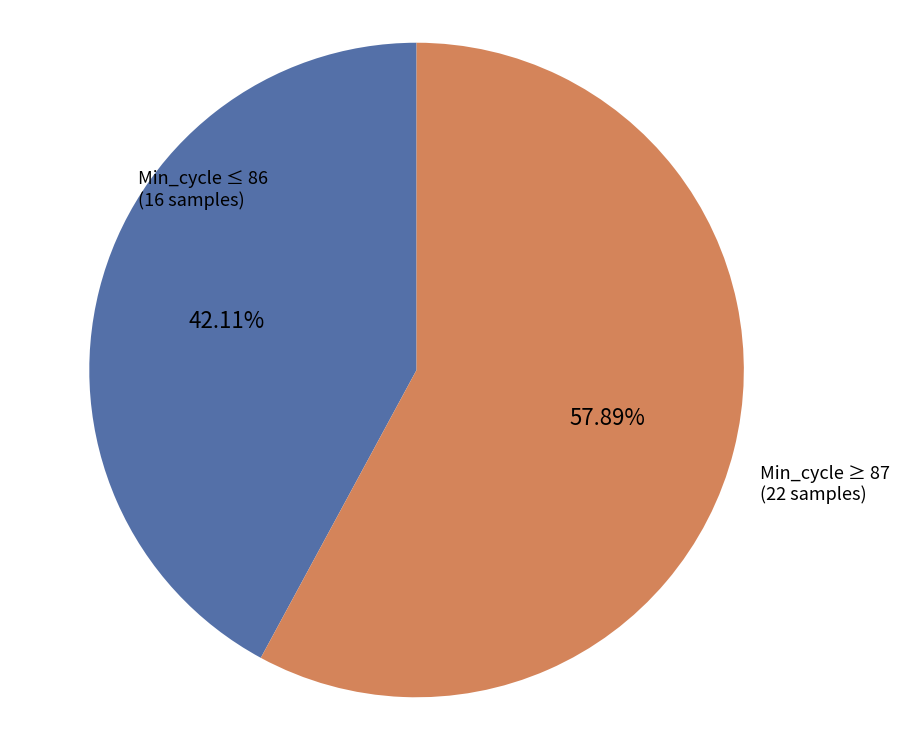

Does any single category account for the majority?

Yes